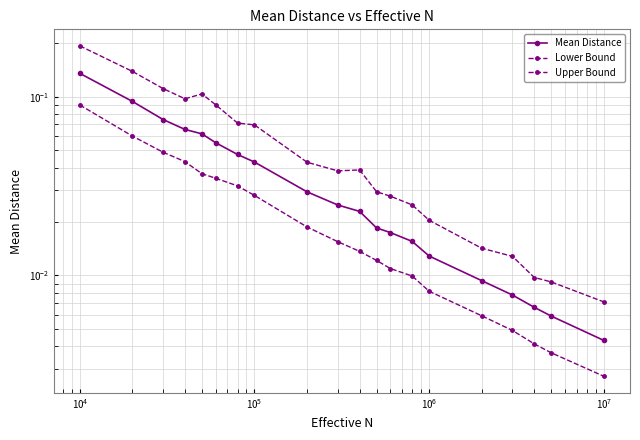

Which series has the widest spread of values?

Upper Bound